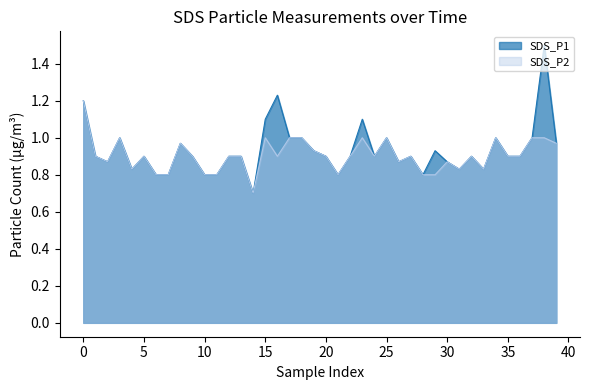

Which category has the lowest value in the SDS_P1 series?

14